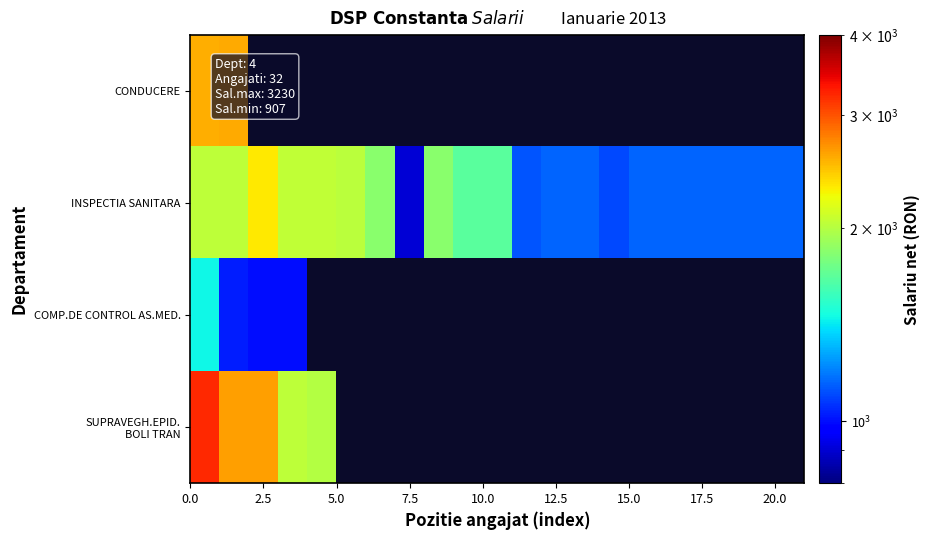

Rank the series by their maximum value, from lowest to highest.

COMP.DE CONTROL AS.MED., INSPECTIA SANITARA, CONDUCERE, SUPRAVEGH.EPID. BOLI TRAN